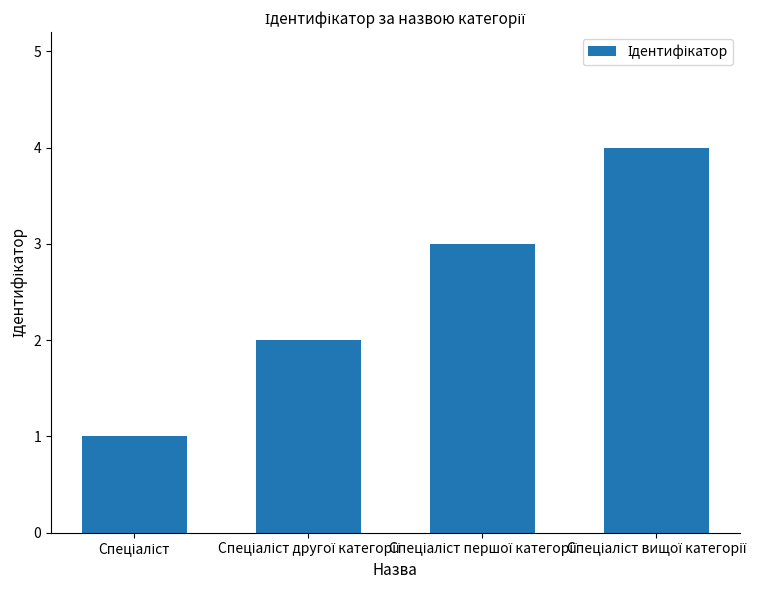

Count the values in the range 2 to 4.

3